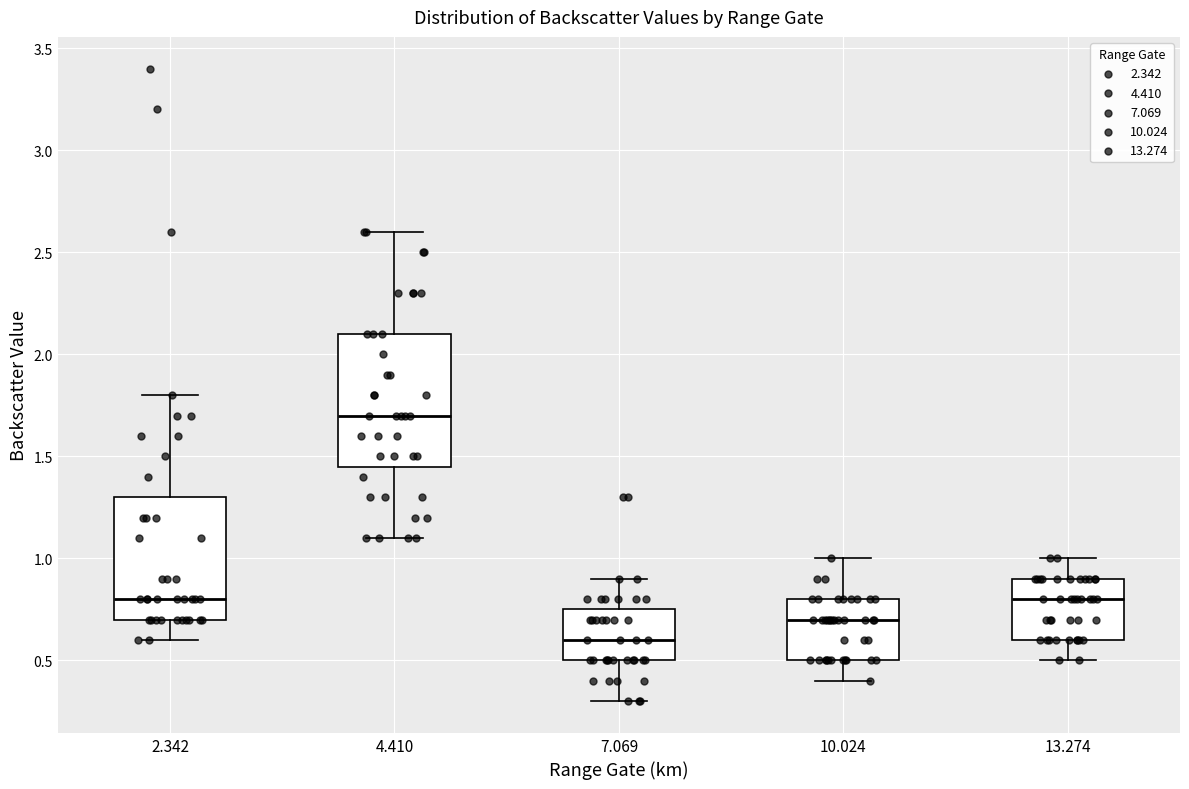

Reading left to right, read every box against the y-axis: the position of its median line, the range the box covers, and the ends of its whiskers. The values are not printed on the chart, so give them approximately, as read against the axis.

2.342: median 0.80, box 0.70 to 1.30, whiskers 0.60 to 1.80
4.410: median 1.70, box 1.45 to 2.10, whiskers 1.10 to 2.60
7.069: median 0.60, box 0.50 to 0.75, whiskers 0.30 to 0.90
10.024: median 0.70, box 0.50 to 0.80, whiskers 0.40 to 1.00
13.274: median 0.80, box 0.60 to 0.90, whiskers 0.50 to 1.00